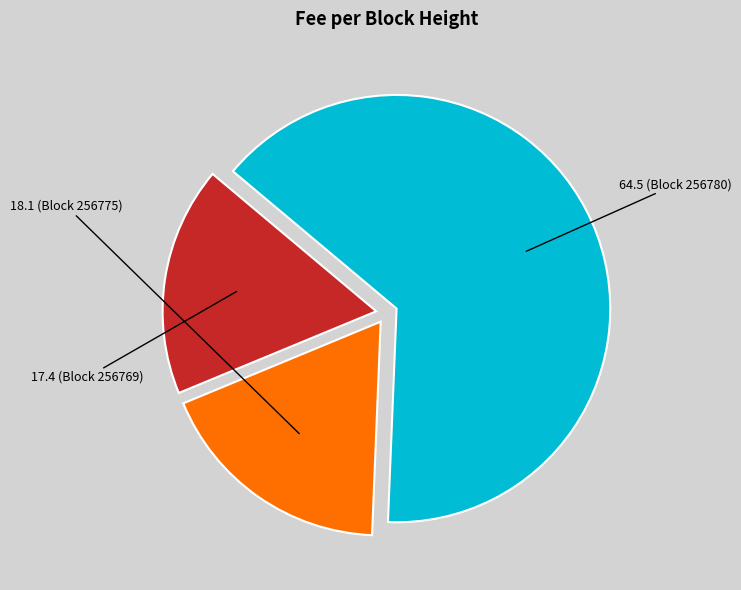

Does any single category account for the majority?

Yes